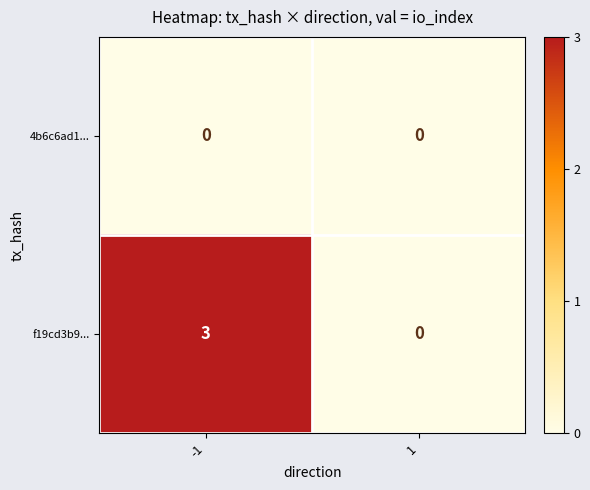

Rank the series by their average value, from lowest to highest.

4b6c6ad1..., f19cd3b9...